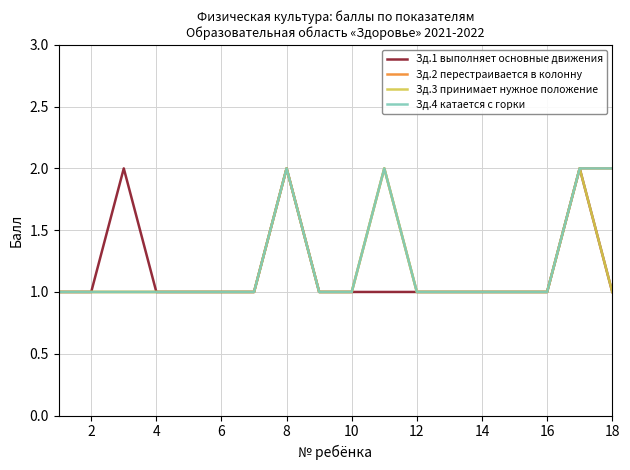

Does the chart have visible grid lines?

Yes